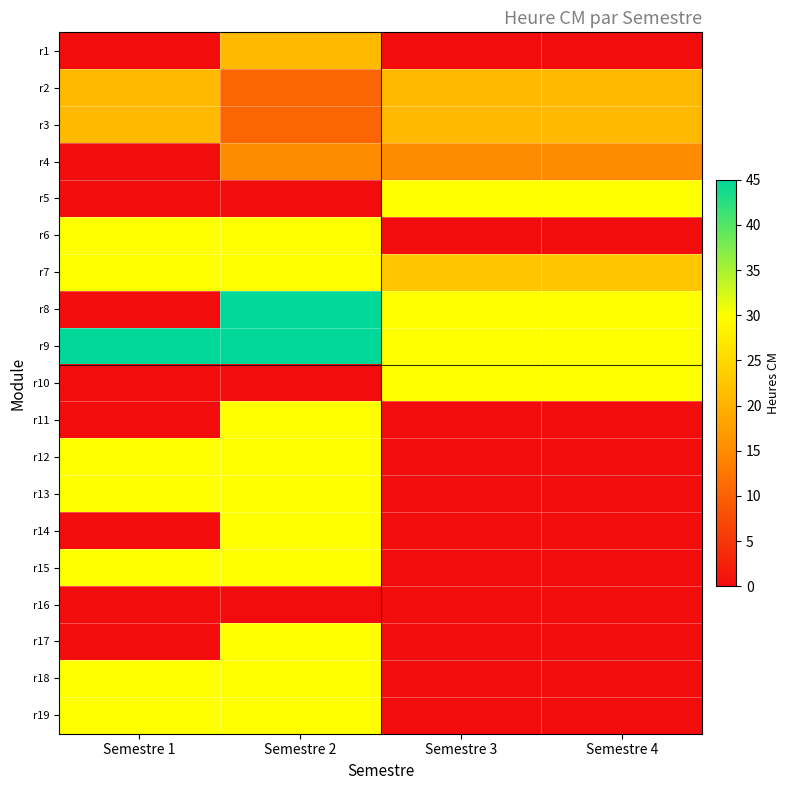

What is the spread (max minus min) of values at Semestre 4?

30.0